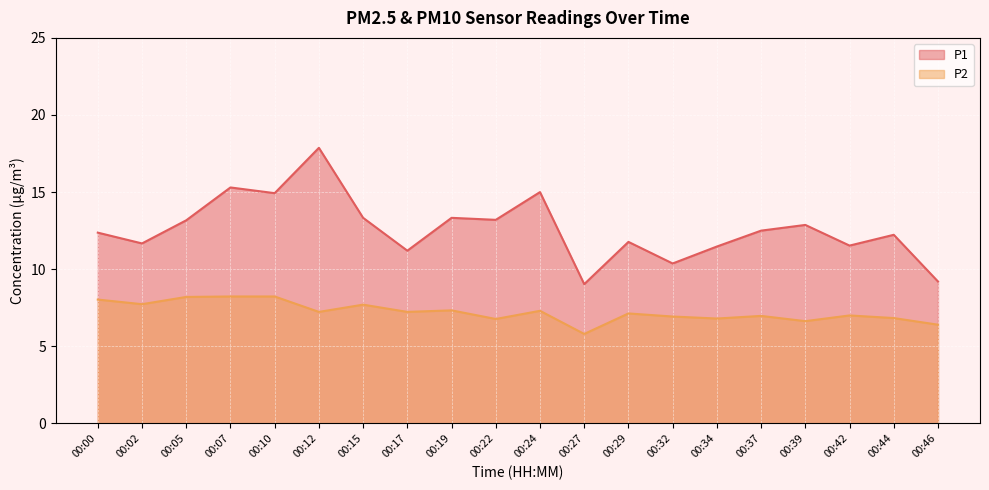

Rank the categories by P1 value from lowest to highest.

00:27, 00:46, 00:32, 00:17, 00:34, 00:42, 00:02, 00:29, 00:44, 00:00, 00:37, 00:39, 00:05, 00:22, 00:15, 00:19, 00:10, 00:24, 00:07, 00:12